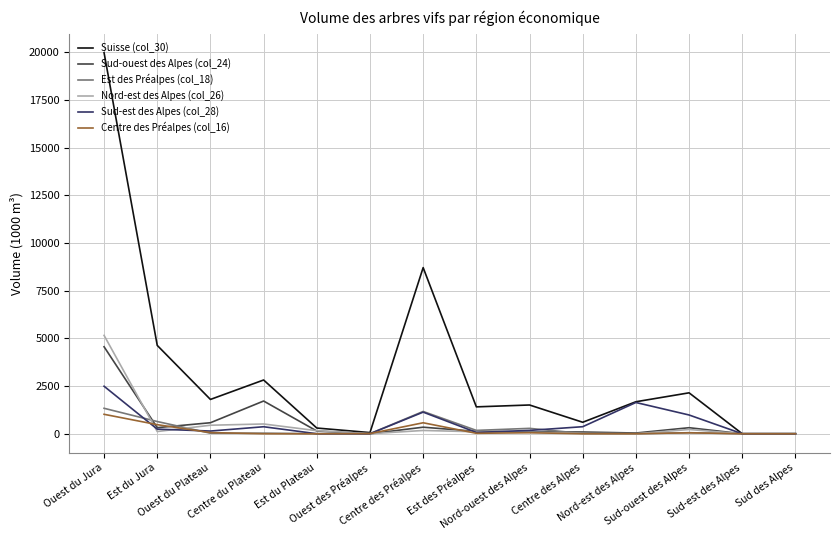

Between which two adjacent categories do Sud-est des Alpes (col_28) and Centre des Préalpes (col_16) first intersect?

Ouest du Jura and Est du Jura